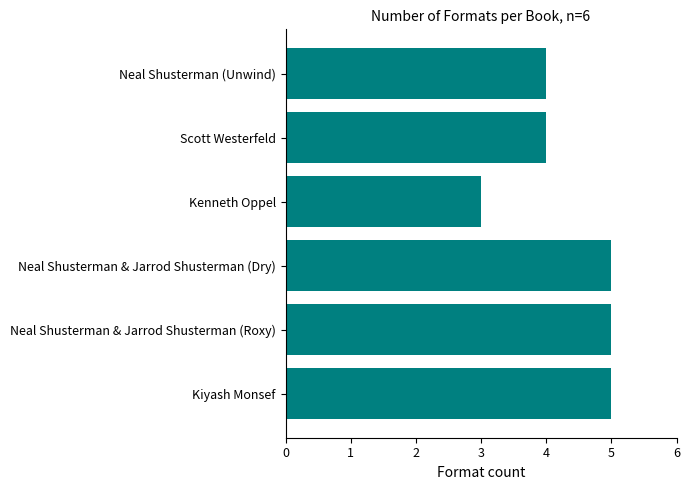

Is it true that the value at Scott Westerfeld is 2?

False